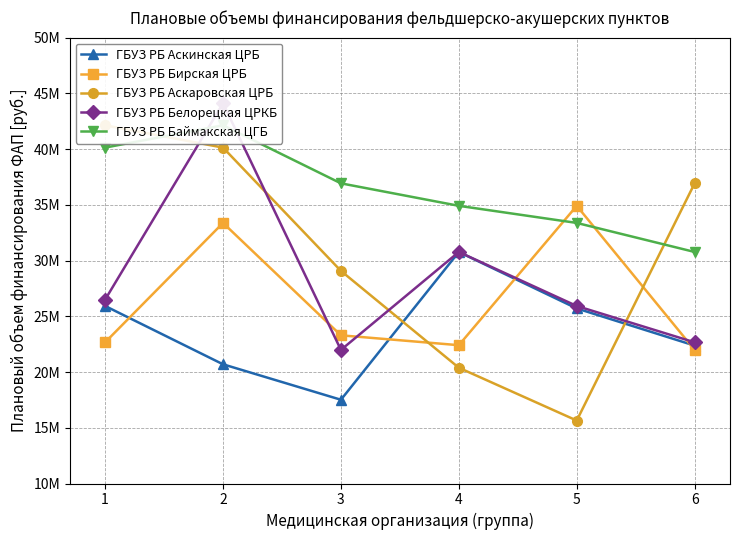

Is this an area chart (filled region under the line)?

No